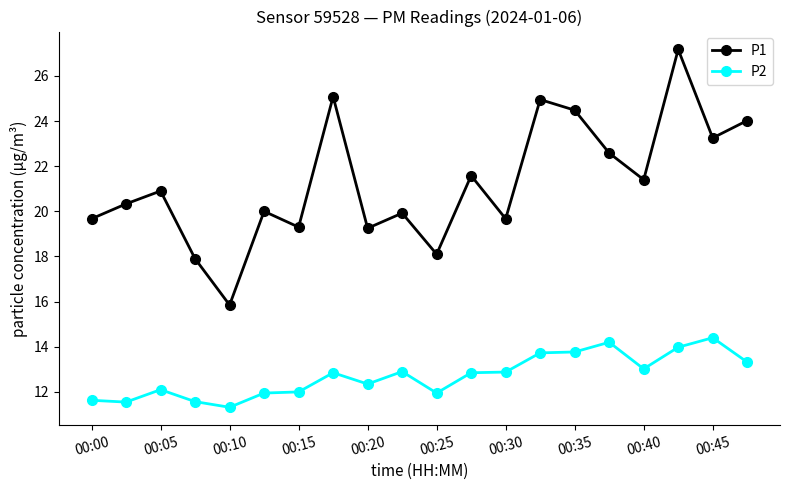

What is the highest value of the P2 series?

14.4